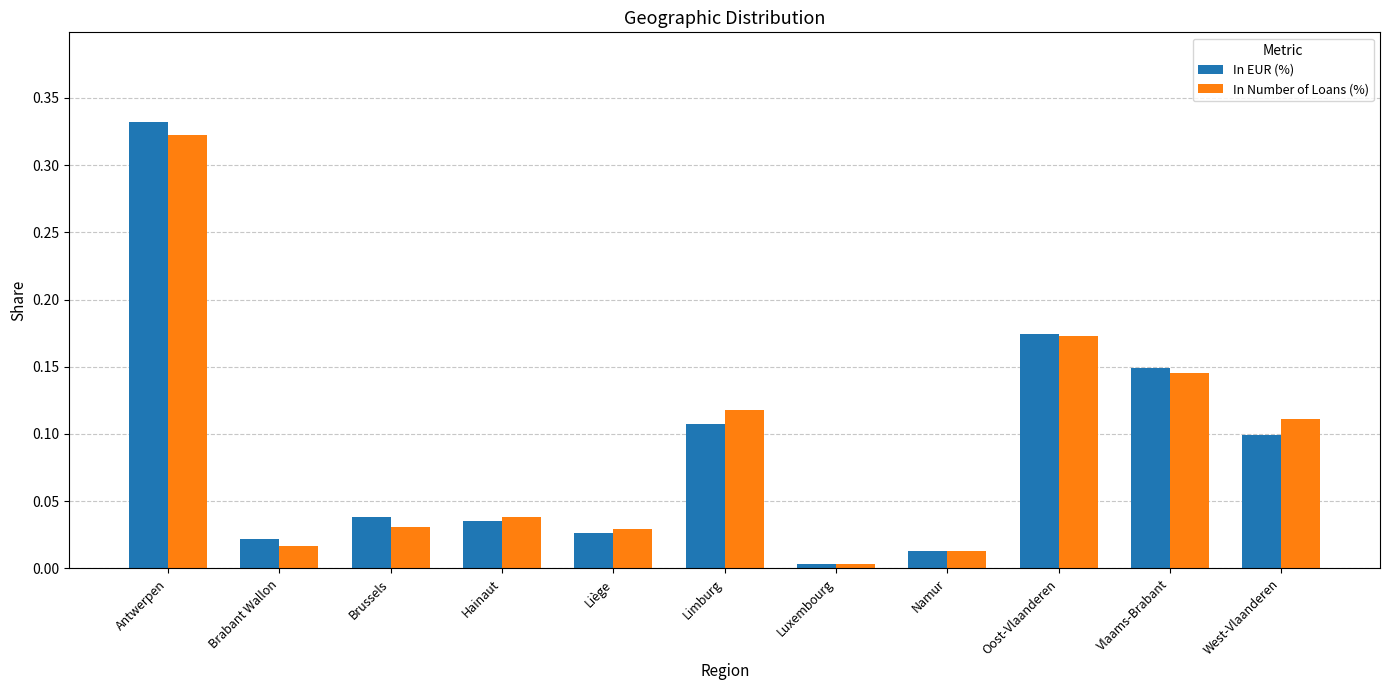

Are the bars grouped side by side (vs. stacked)?

Yes